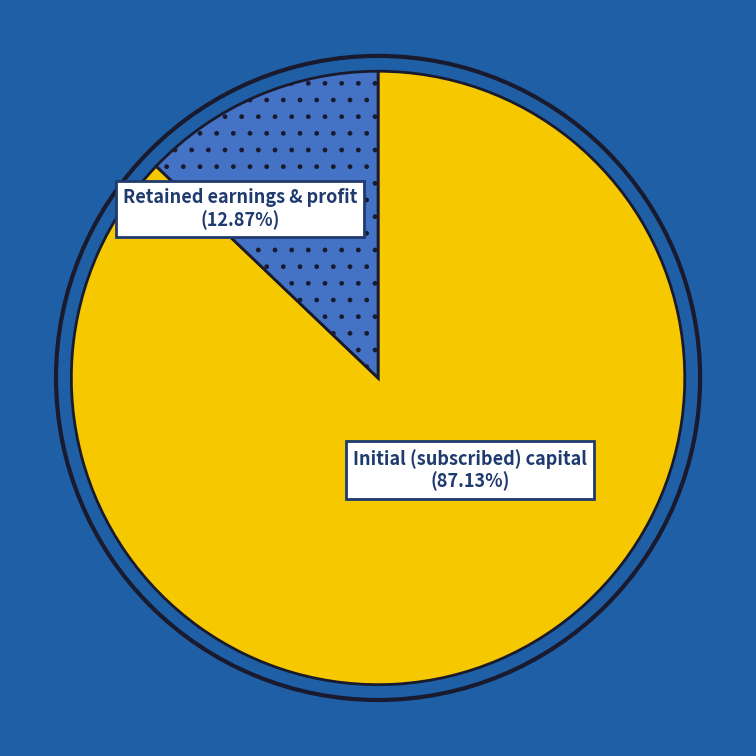

Does any single category account for the majority?

Yes